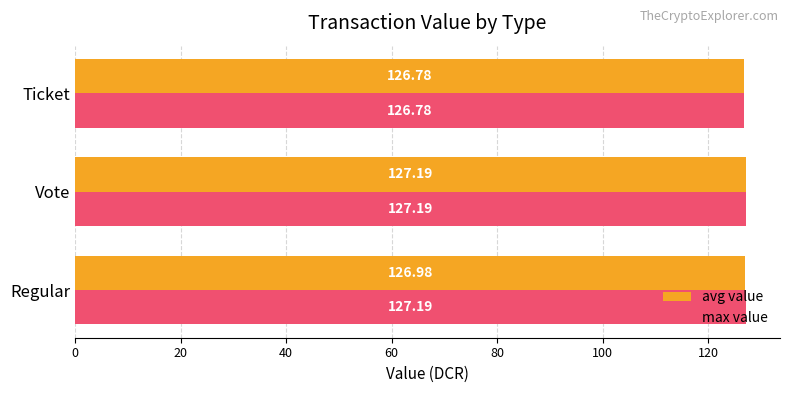

List the series in order of their overall mean, highest first.

max value, avg value